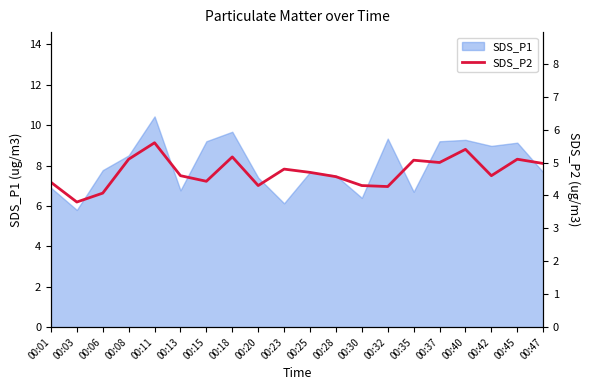

True or false: SDS_P1 has a value of 6.7 at 00:35.

True